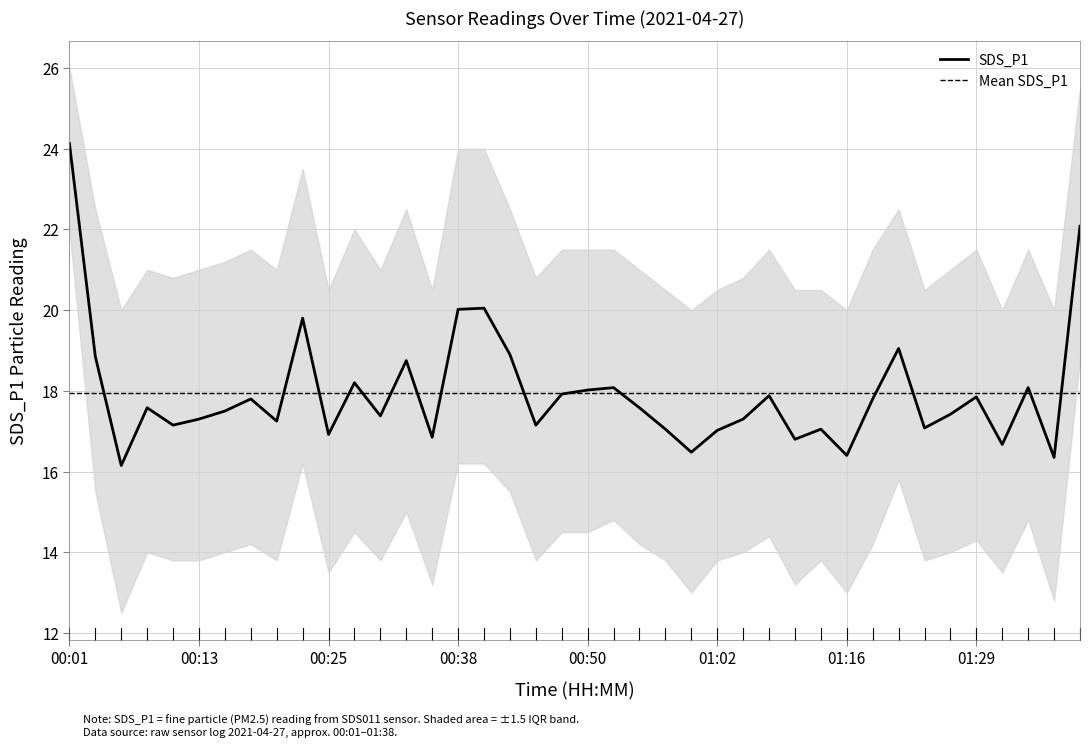

The SDS_P1 series shows 27.2 at 01:16. True or false?

False